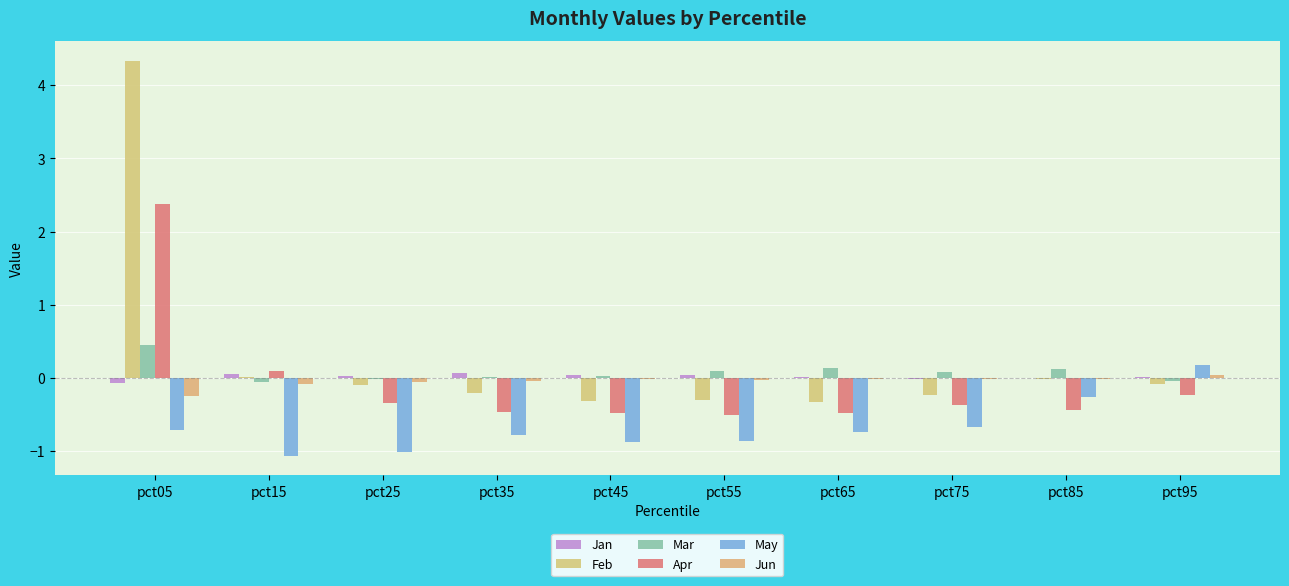

What is the greatest value displayed?

4.3